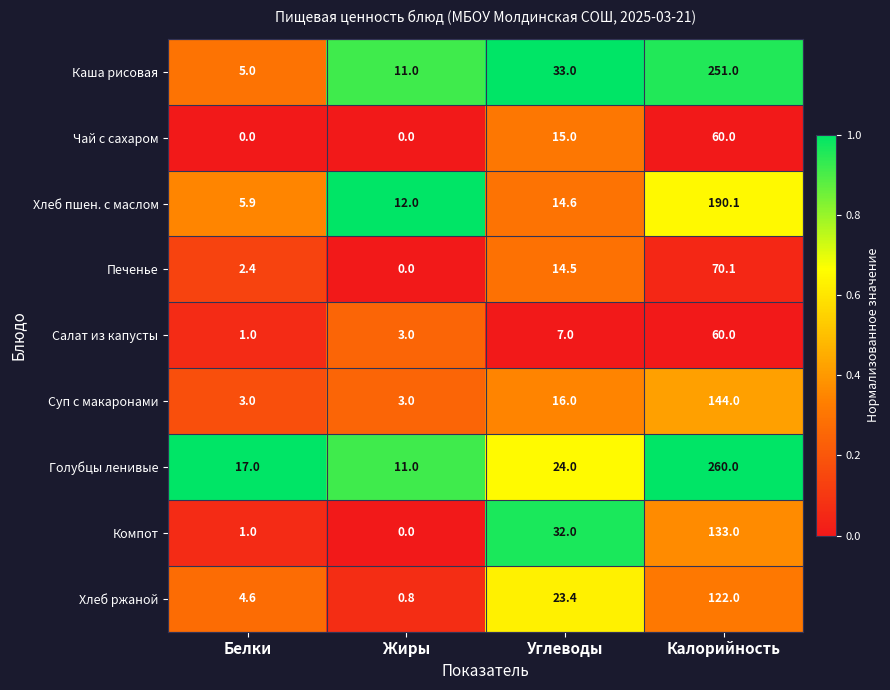

At which category is the sum across all series the highest?

Калорийность